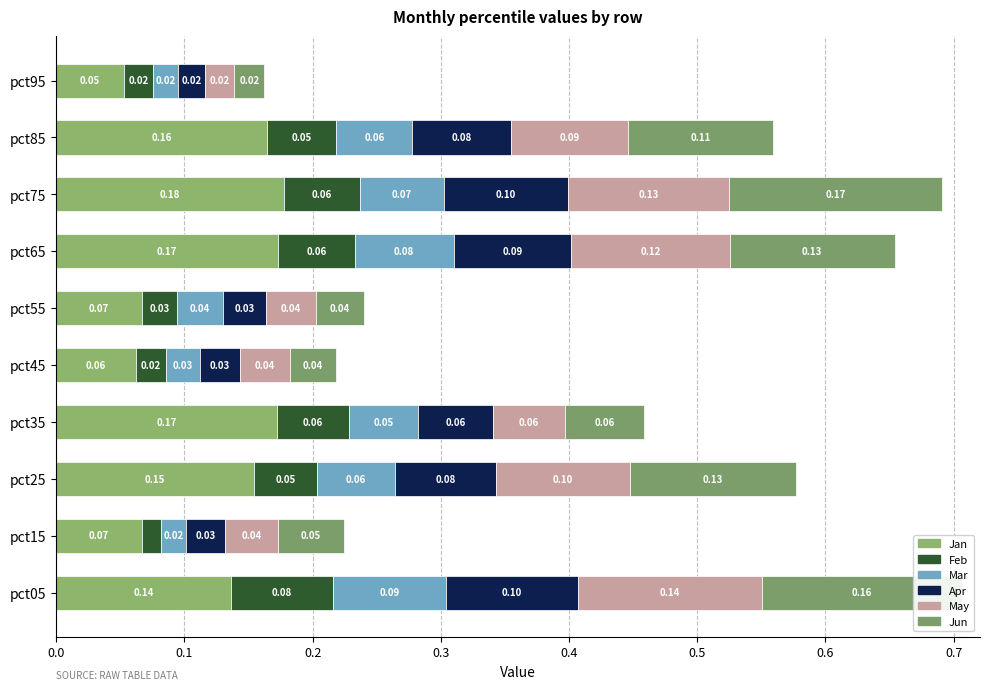

How many series are shown in this chart?

6